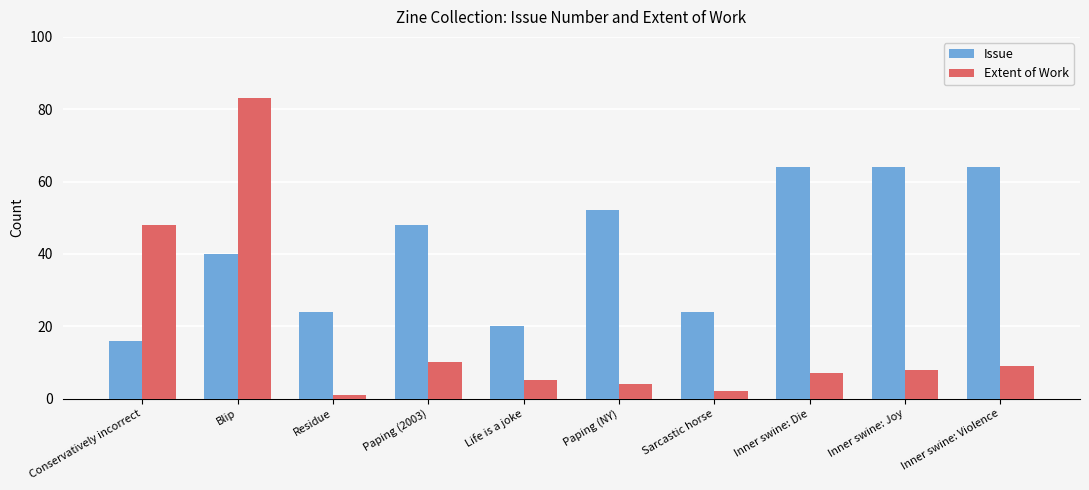

Reading left to right, list all the values displayed in this chart.

Issue: 16	40	24	48	20	52	24	64	64	64
Extent of Work: 48	83	1	10	5	4	2	7	8	9